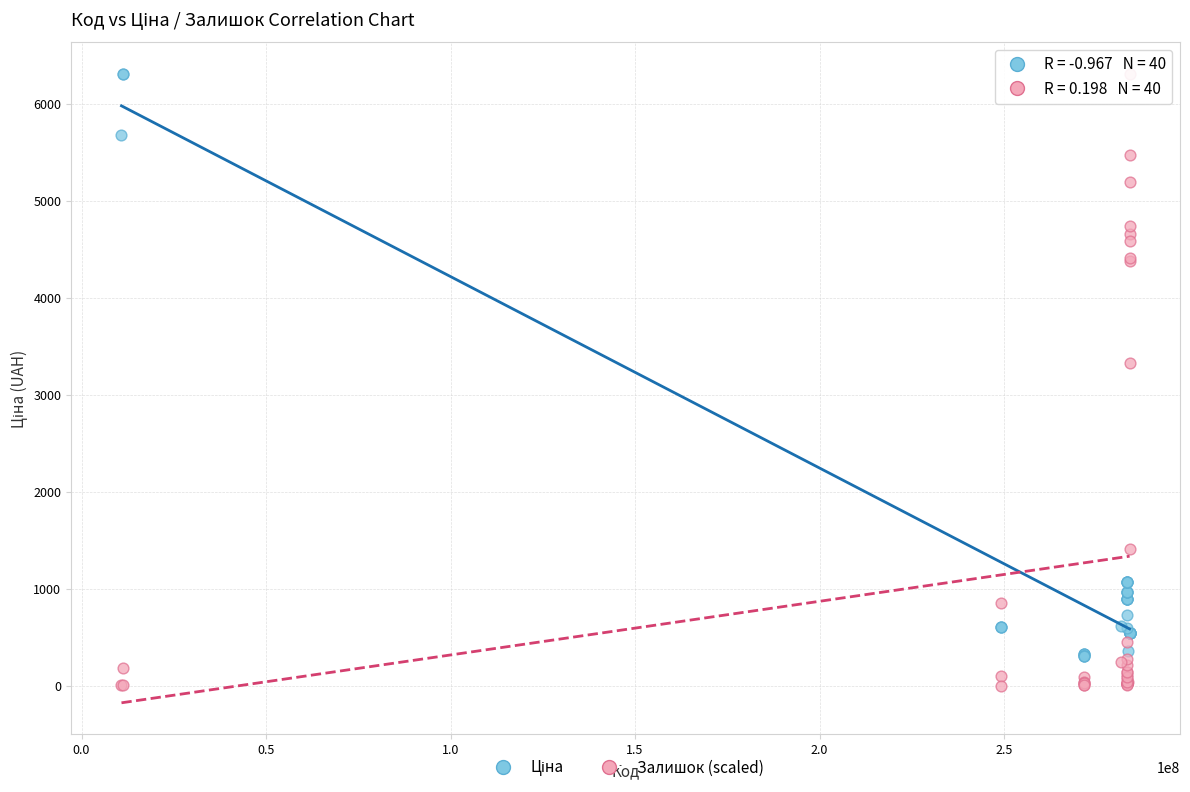

In the Залишок (scaled) series, what Y value is closest to 3154?

3327.8